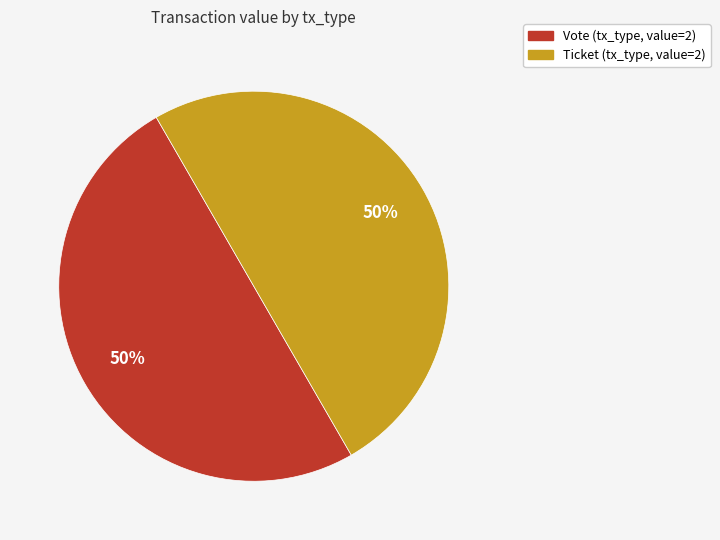

Count the number of slices in the pie.

2